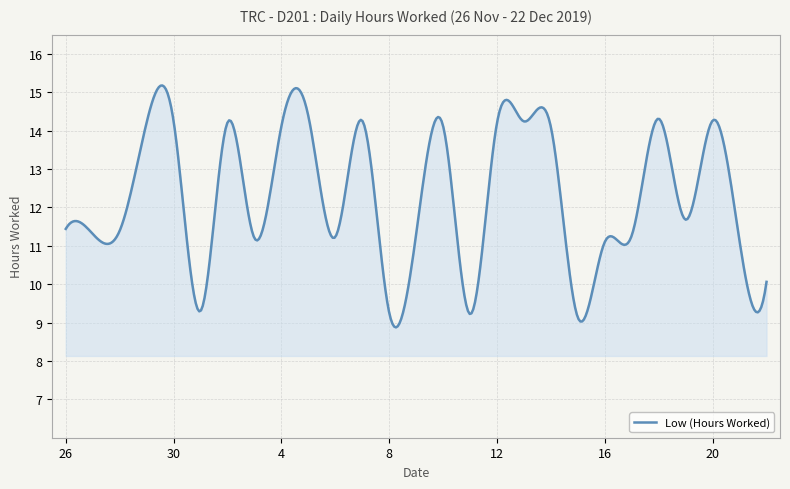

What is the minimum value shown in the chart?

8.9